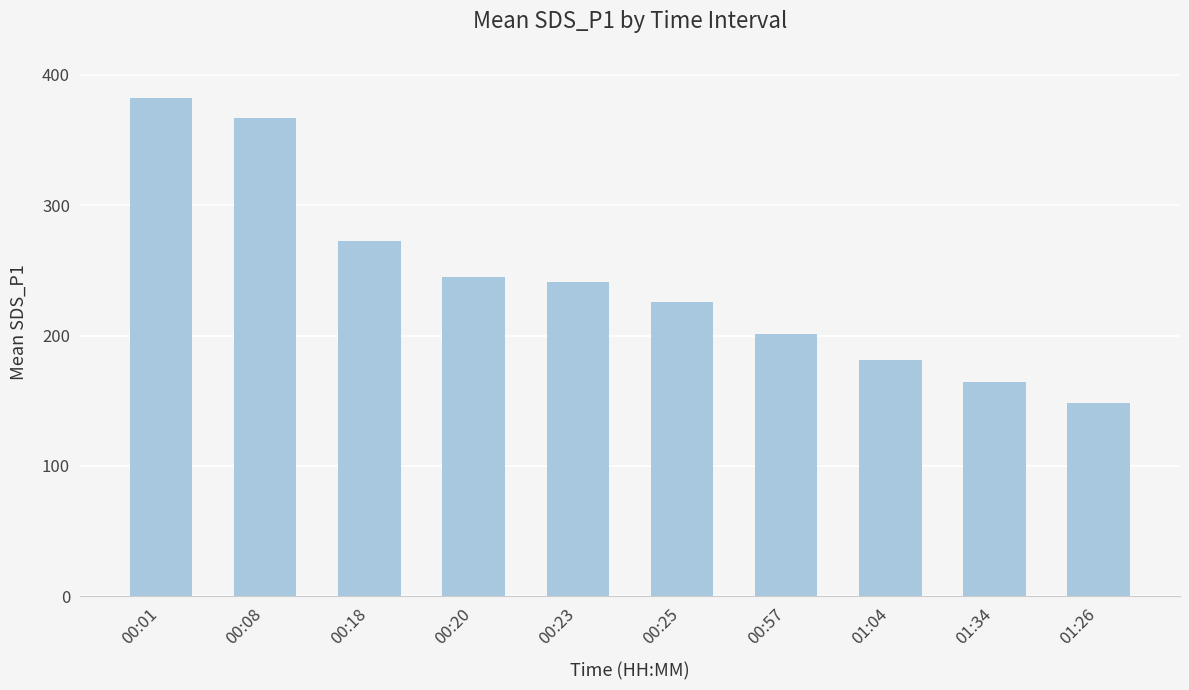

What is the average value?

243.0